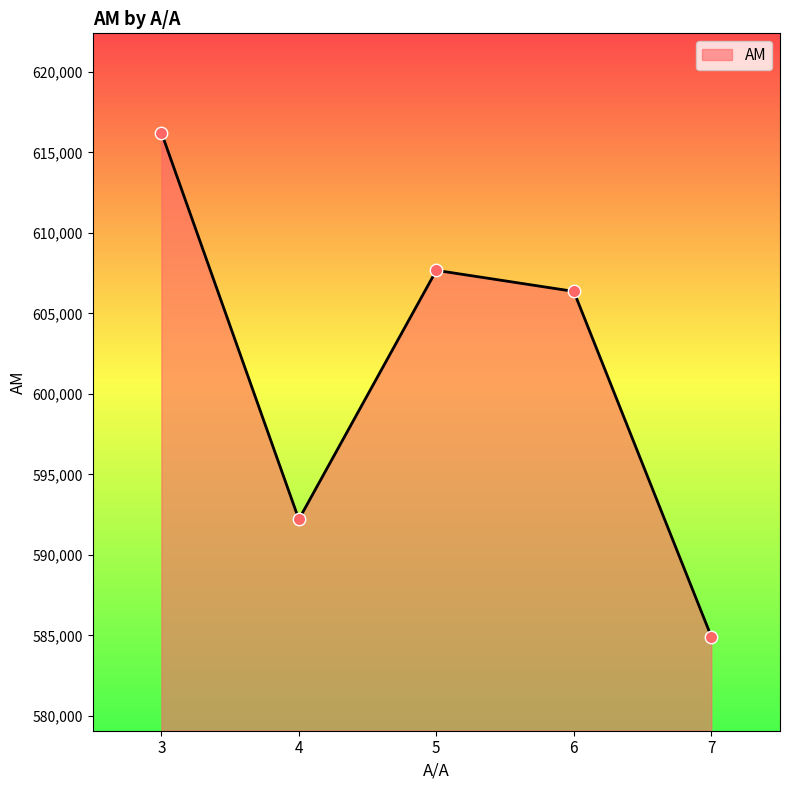

What is the change in value from 5 to 6?

-1306